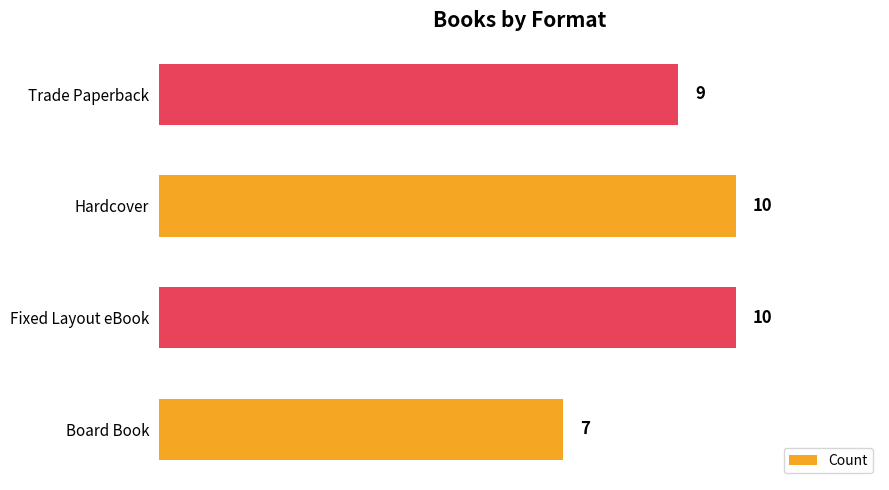

What is the minimum value shown in the chart?

7